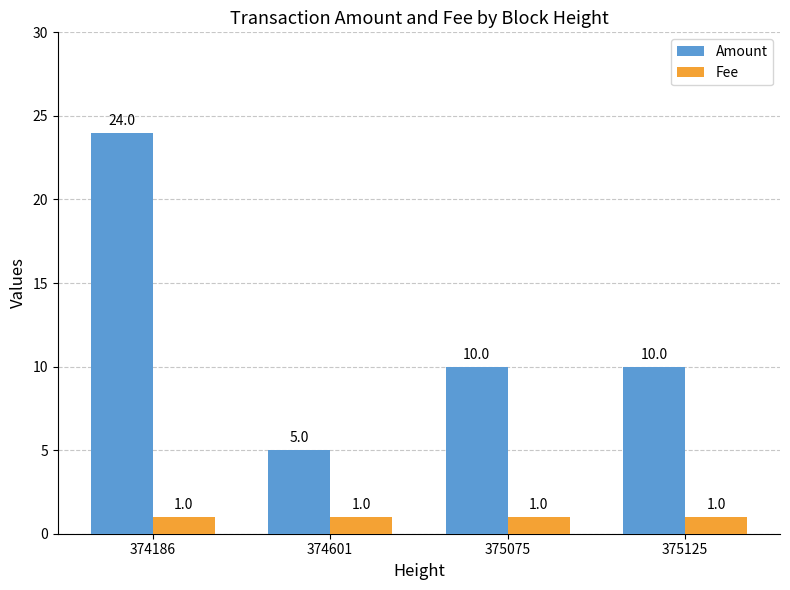

Count the number of data series in this chart.

2